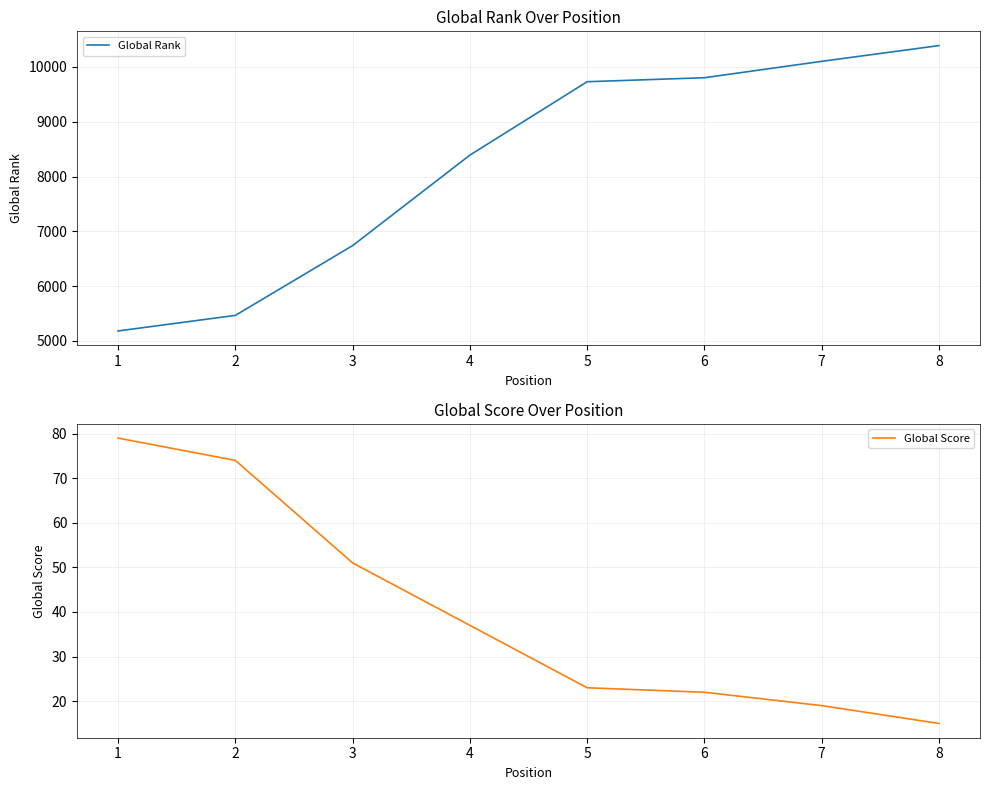

Where is Global Score nearest to the value 47?

3